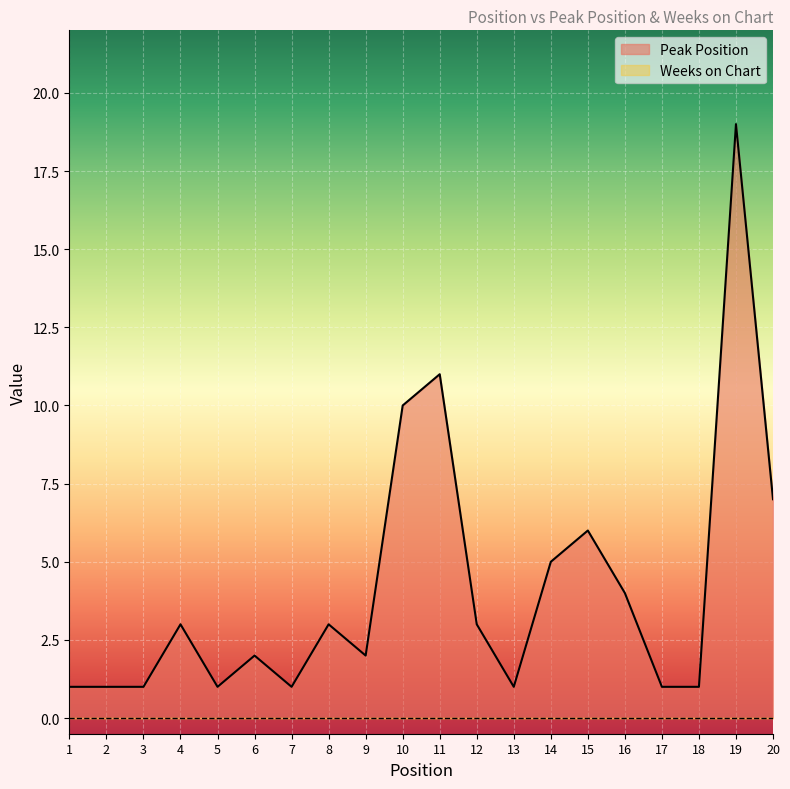

Where is the first local minimum?

5